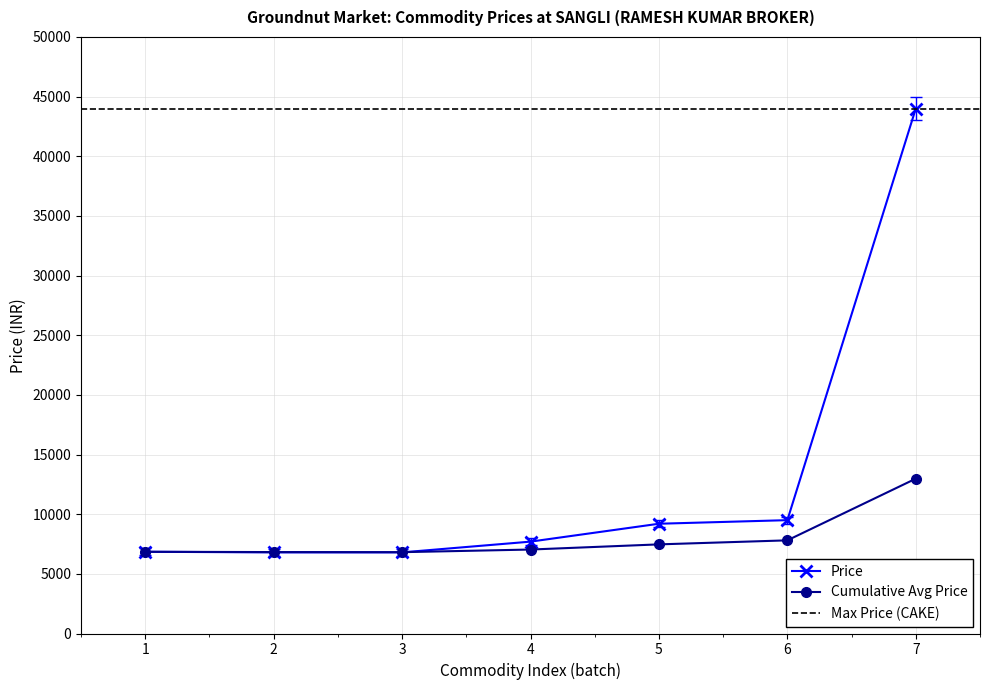

How many data points in Price are less than 7700?

3